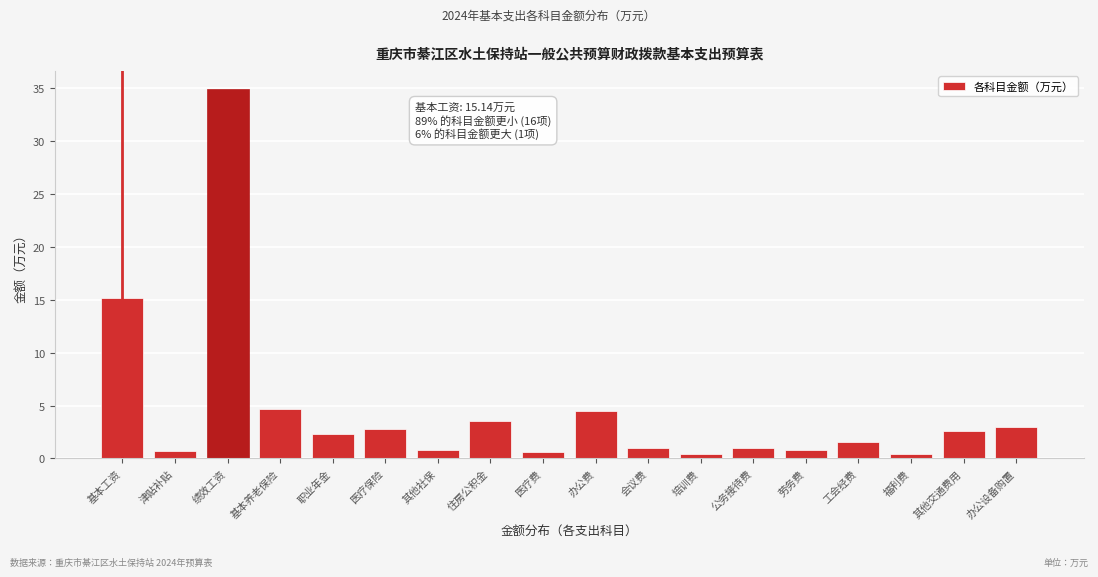

What is the difference between the maximum and minimum values?

34.5